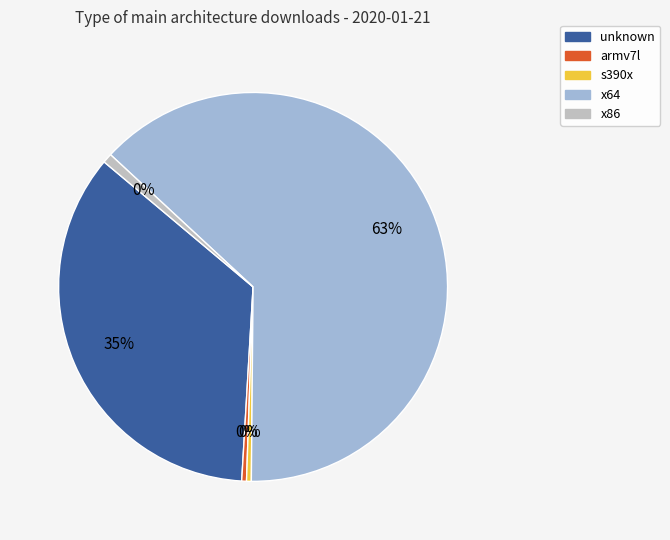

How many slices are in this pie chart?

5